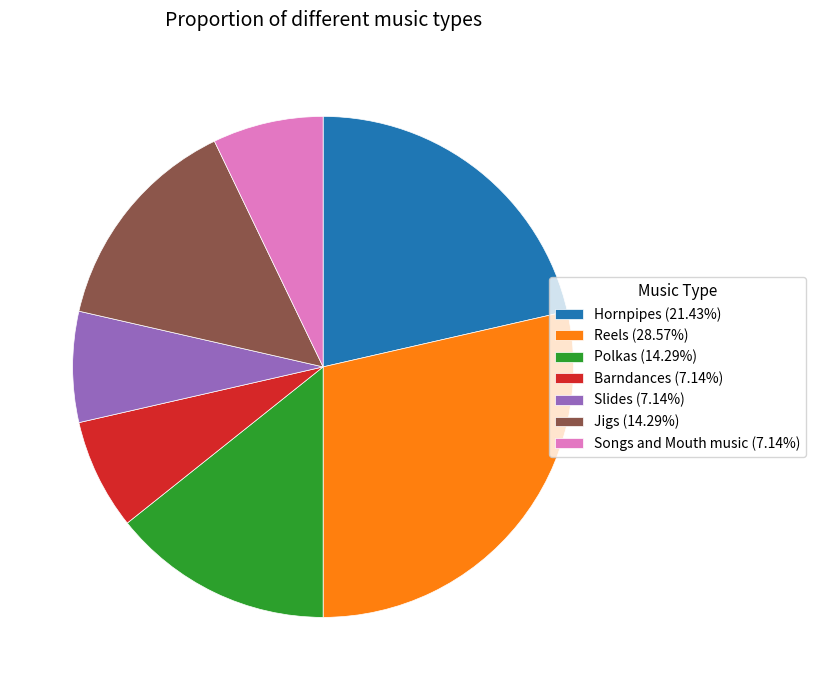

What is the ratio of the value at Hornpipes to the value at Songs and Mouth music?

3.0